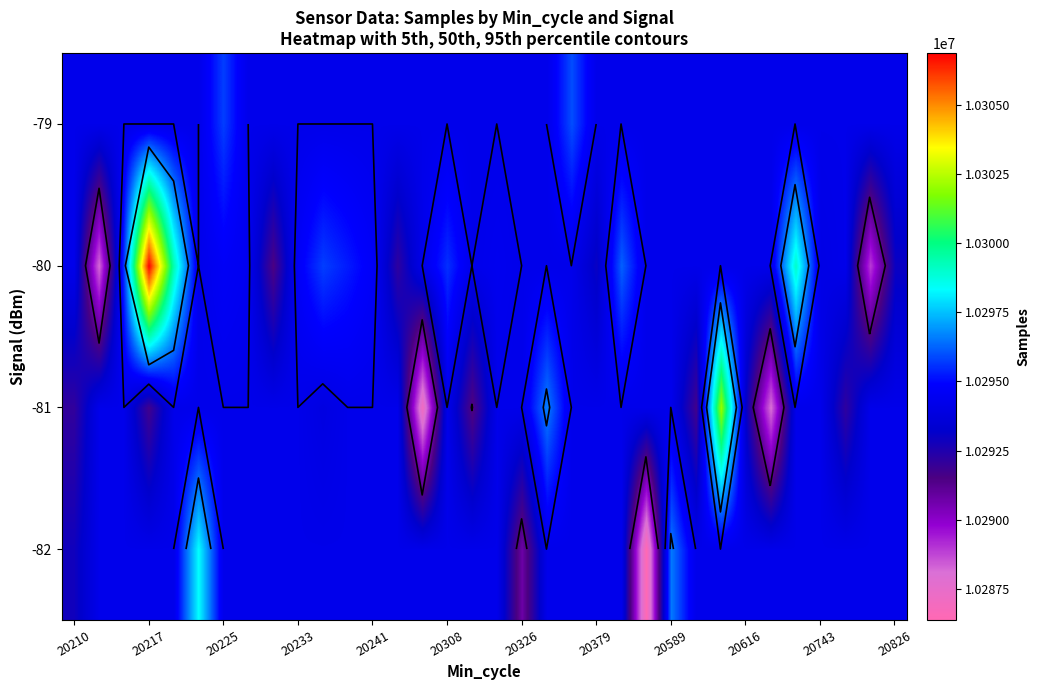

Rank the series by their average value, from highest to lowest.

-80, -79, -82, -81